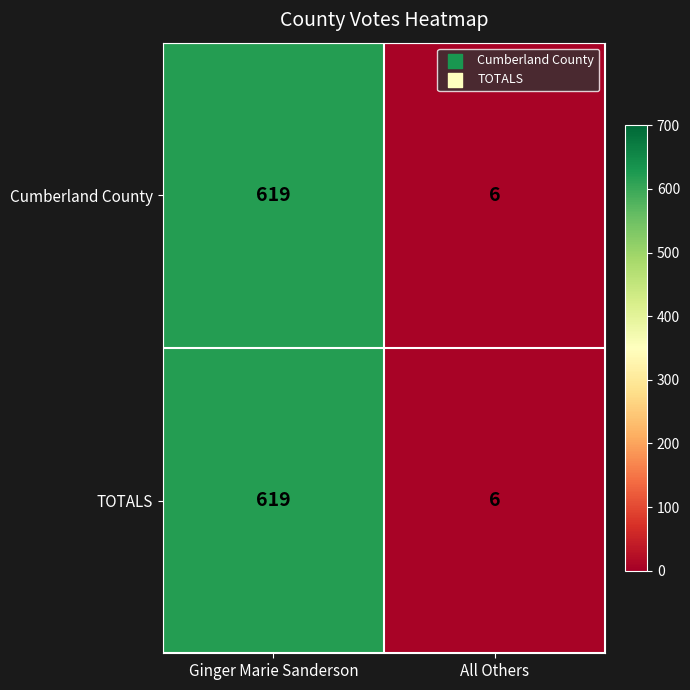

What value does the Cumberland County series have at Ginger Marie Sanderson, to the nearest 100?

600